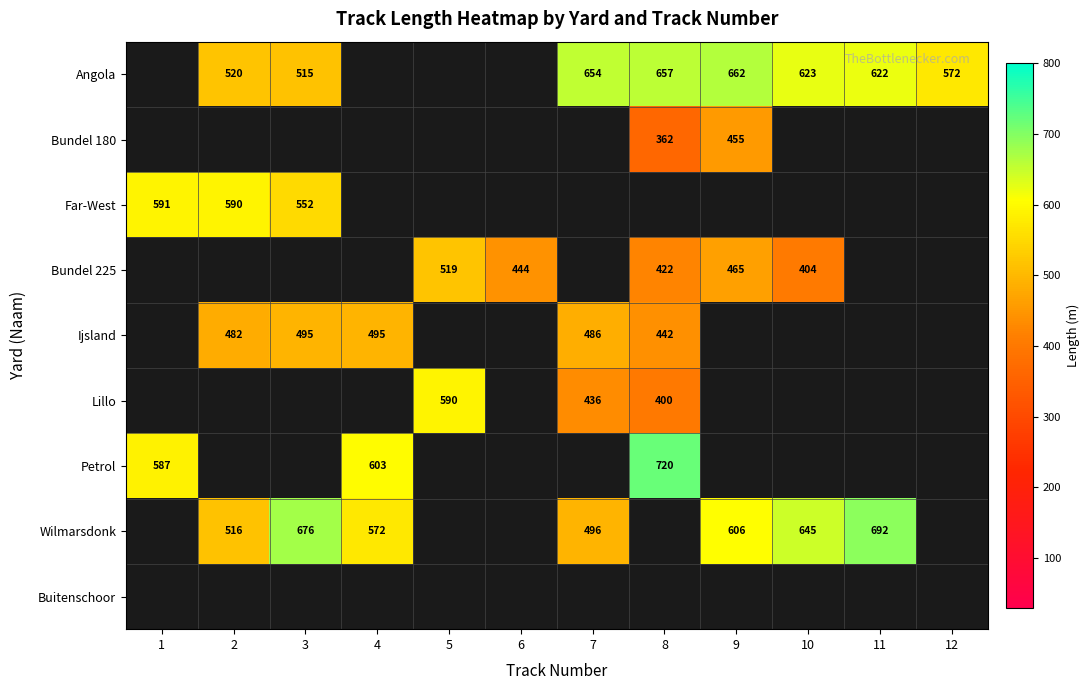

What is the sum of the Angola values at 11 and 12?

1194